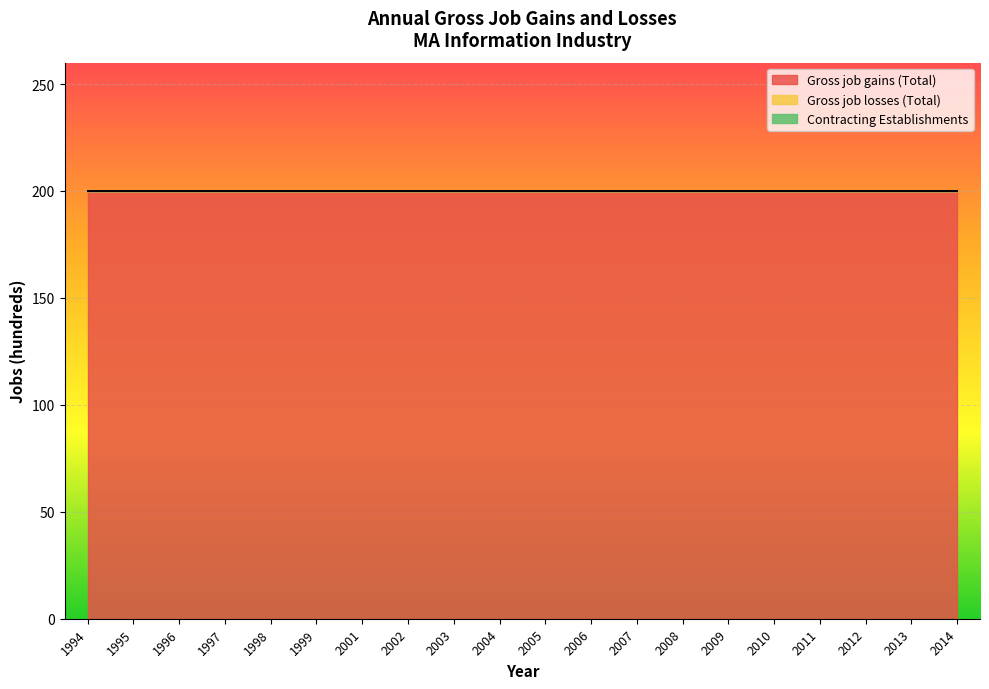

Which label corresponds to the largest value in the chart?

1994